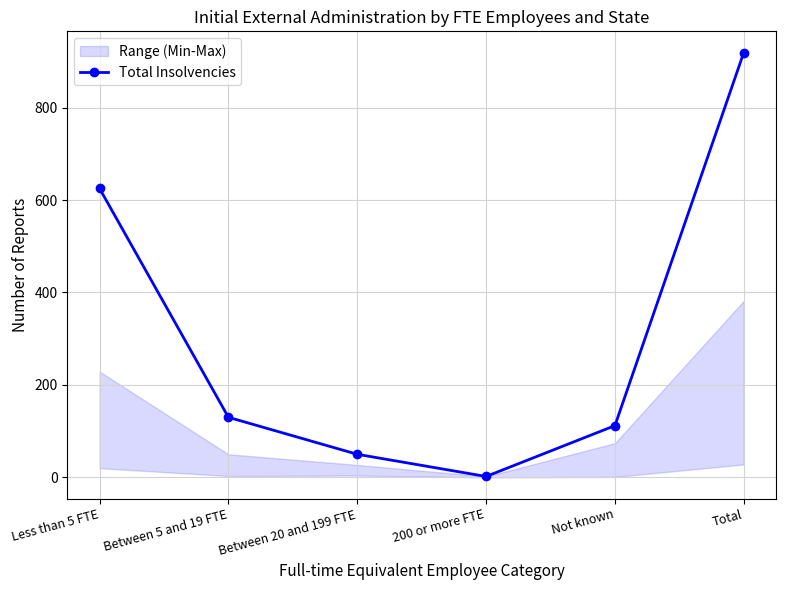

What is the ratio of the value at Not known to the value at Total?

0.1